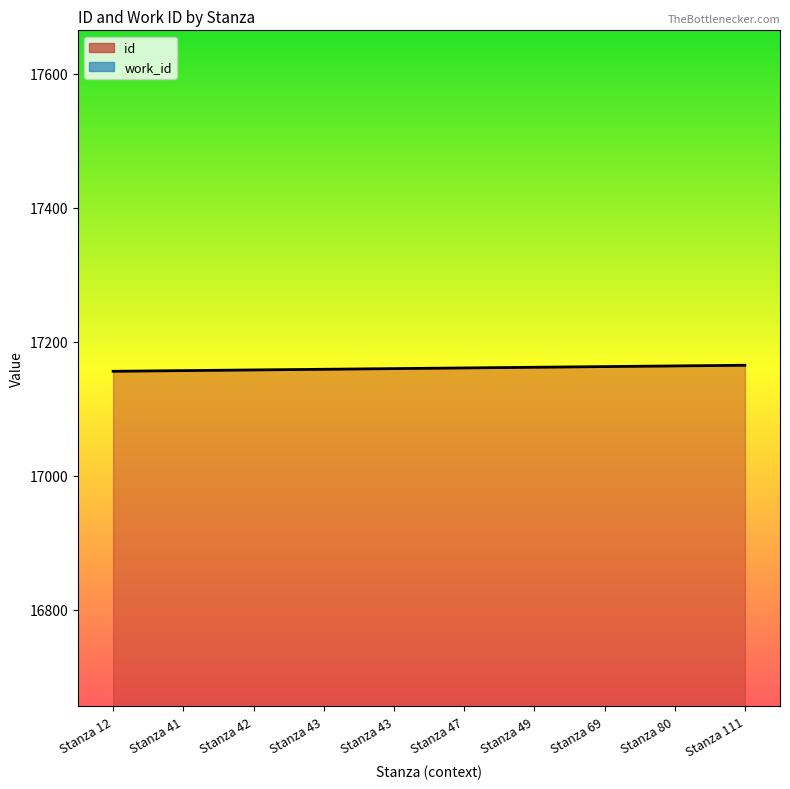

Reading left to right, what are all the values shown in this chart?

id (line): Stanza 12=17156	Stanza 41=17157	Stanza 42=17158	Stanza 43=17159	Stanza 43=17160	Stanza 47=17161	Stanza 49=17162	Stanza 69=17163	Stanza 80=17164	Stanza 111=17165
work_id (line): Stanza 12=6456	Stanza 41=6456	Stanza 42=6456	Stanza 43=6456	Stanza 43=6456	Stanza 47=6456	Stanza 49=6456	Stanza 69=6456	Stanza 80=6456	Stanza 111=6456